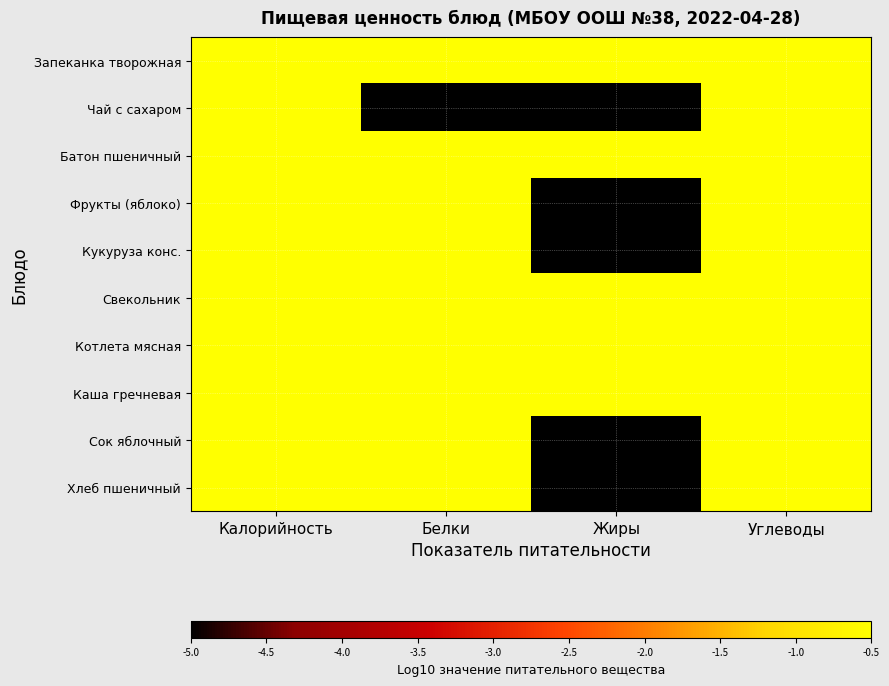

What is the minimum value shown in the chart?

-5.0